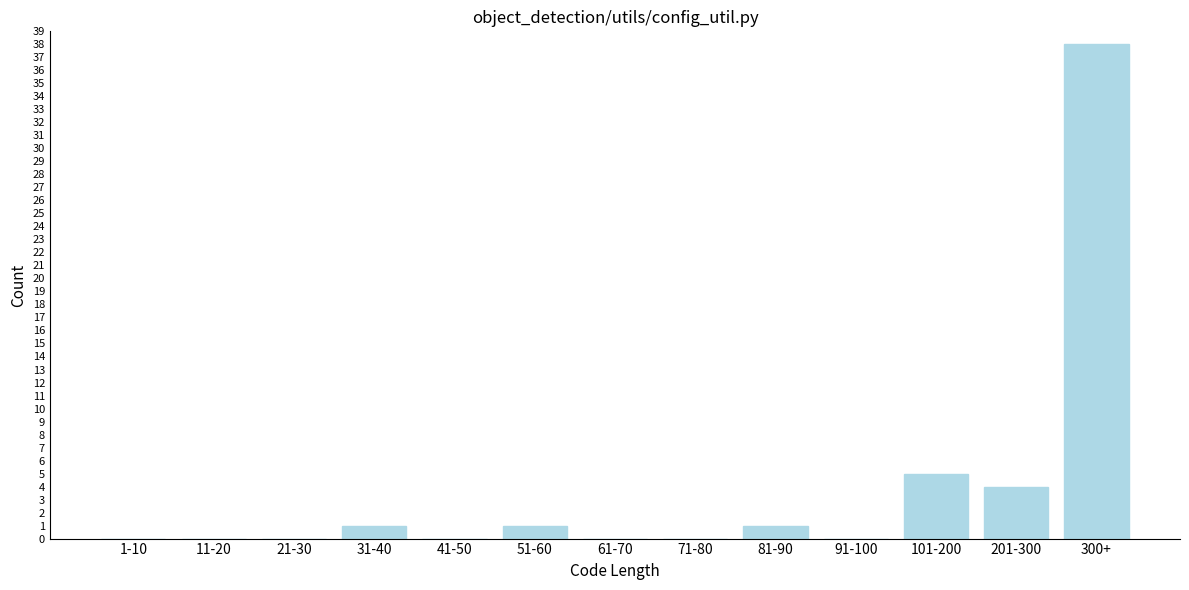

Reading left to right, extract all data points from this chart.

1-10=0	11-20=0	21-30=0	31-40=1	41-50=0	51-60=1	61-70=0	71-80=0	81-90=1	91-100=0	101-200=5	201-300=4	300+=38